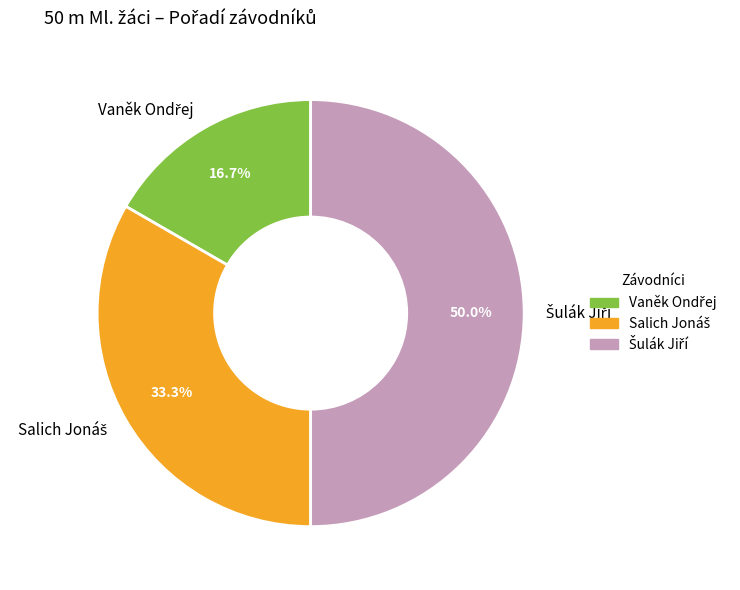

What is the ratio of the value at Salich Jonáš to the value at Vaněk Ondřej?

2.0